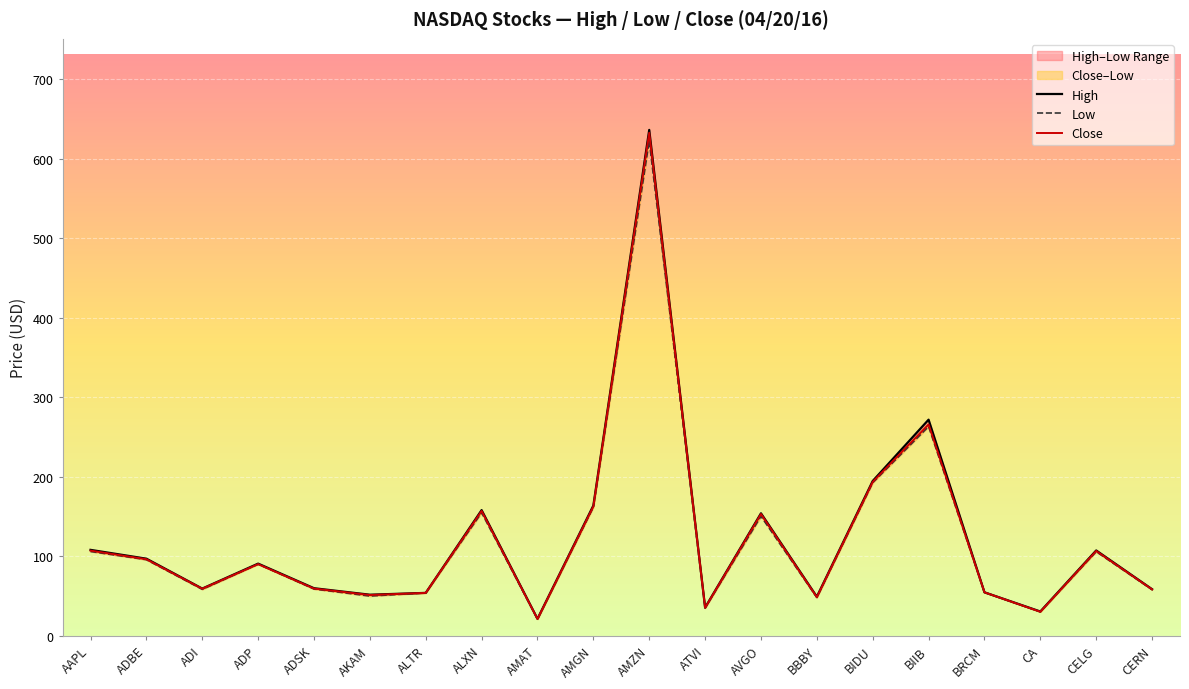

At AMAT, list the series in order from smallest to largest.

Low, Close, High